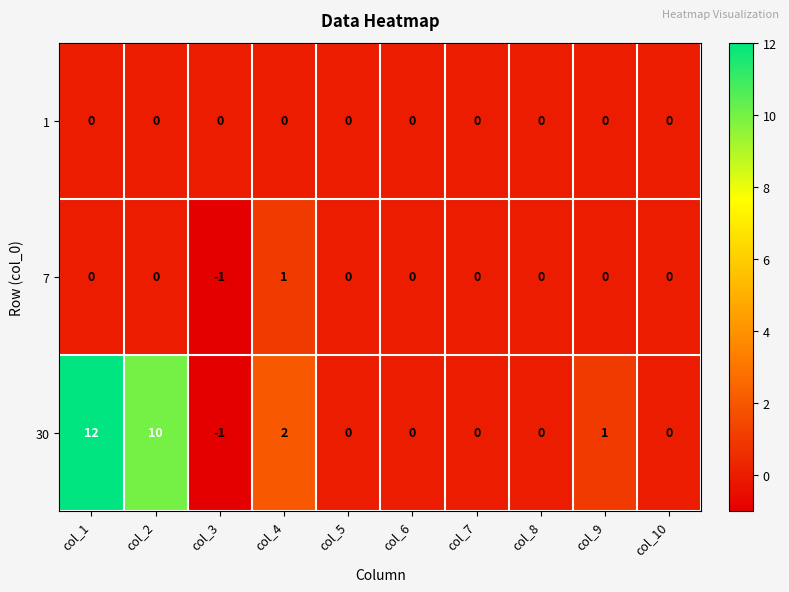

The 7 series shows 1 at col_5. True or false?

False